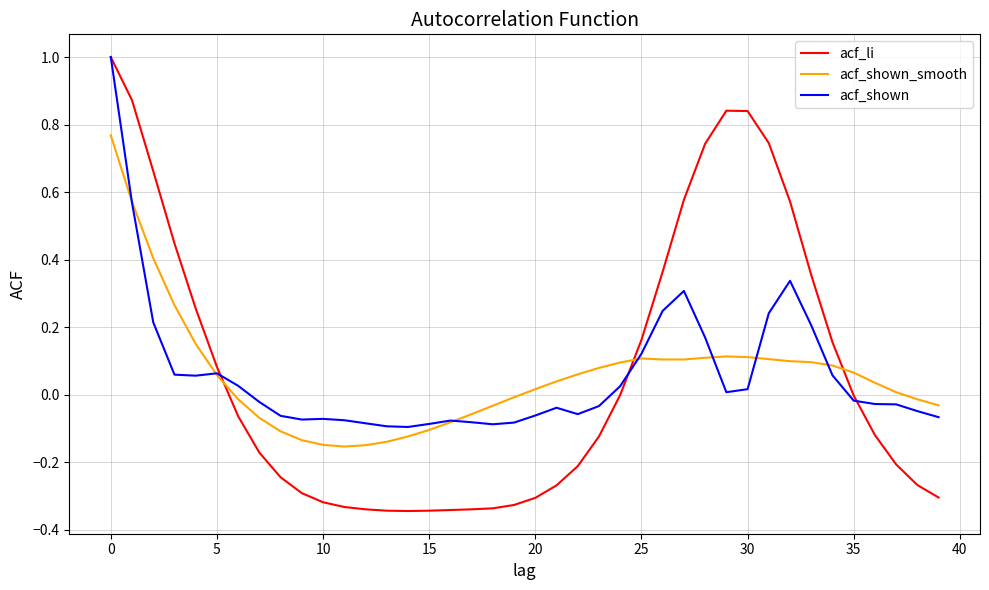

Which series has the largest range (max minus min)?

acf_li